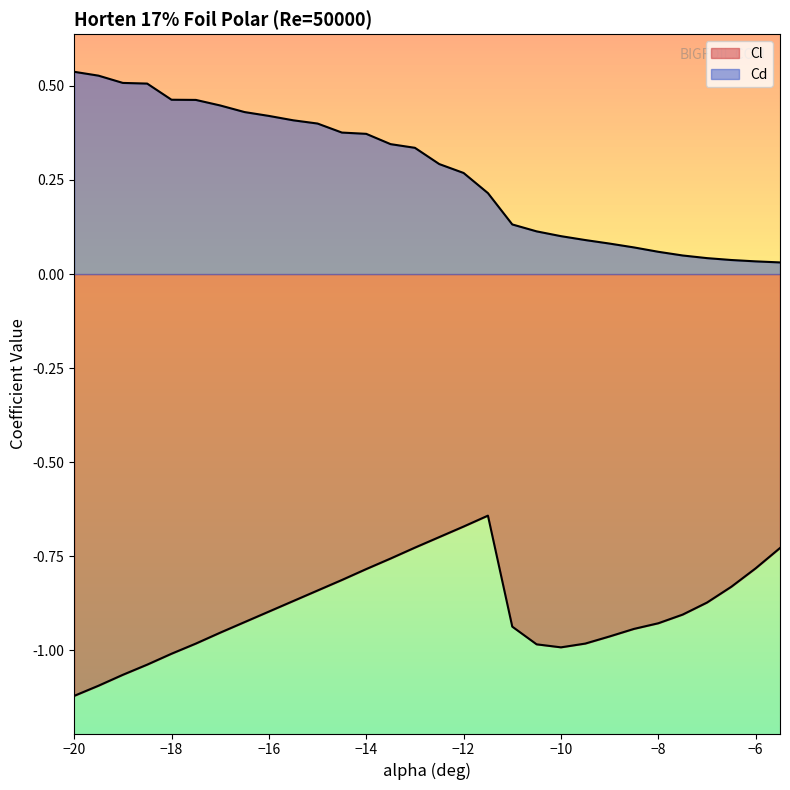

What is the label of the 4th point from the left?

-18.5